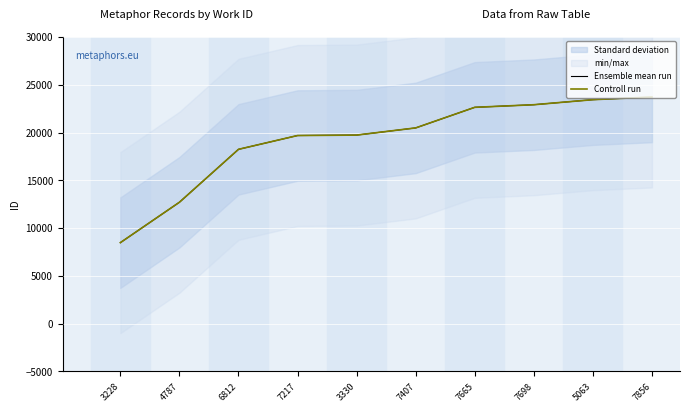

Which has a higher value, 6812 or 7856?

7856